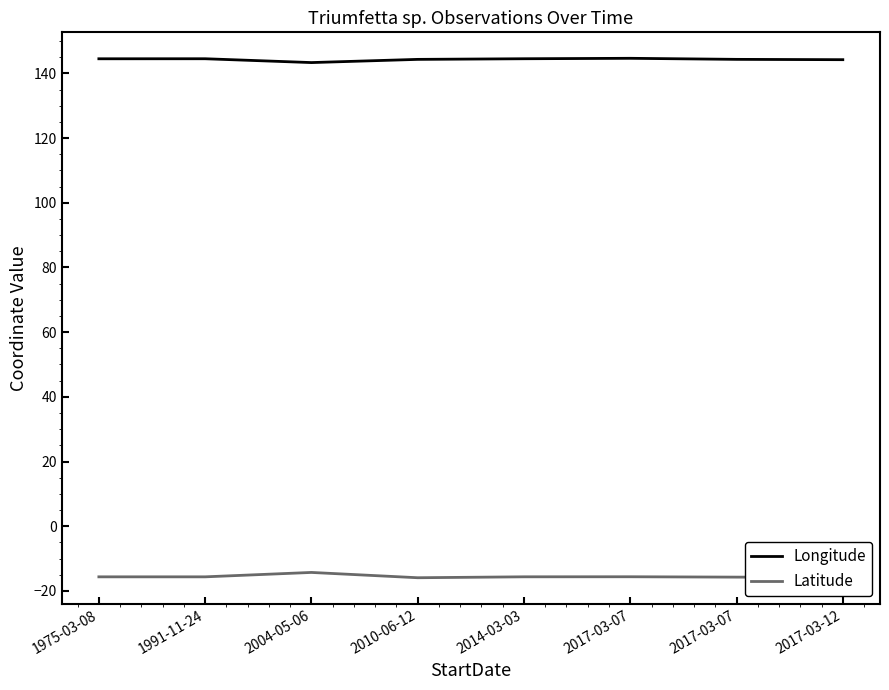

How many lines are shown in the chart?

2